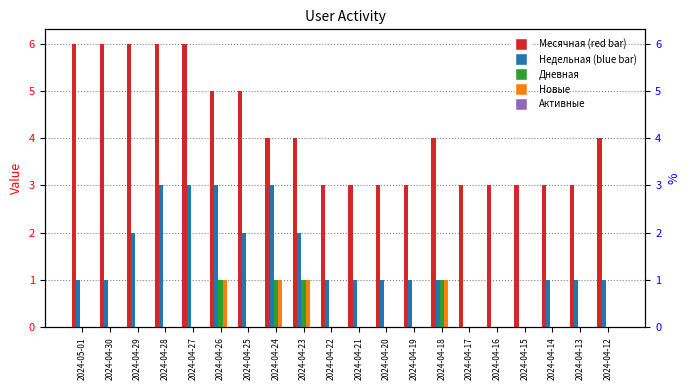

What are all the series names shown in the legend?

Месячная, Недельная, Дневная, Новые, Активные